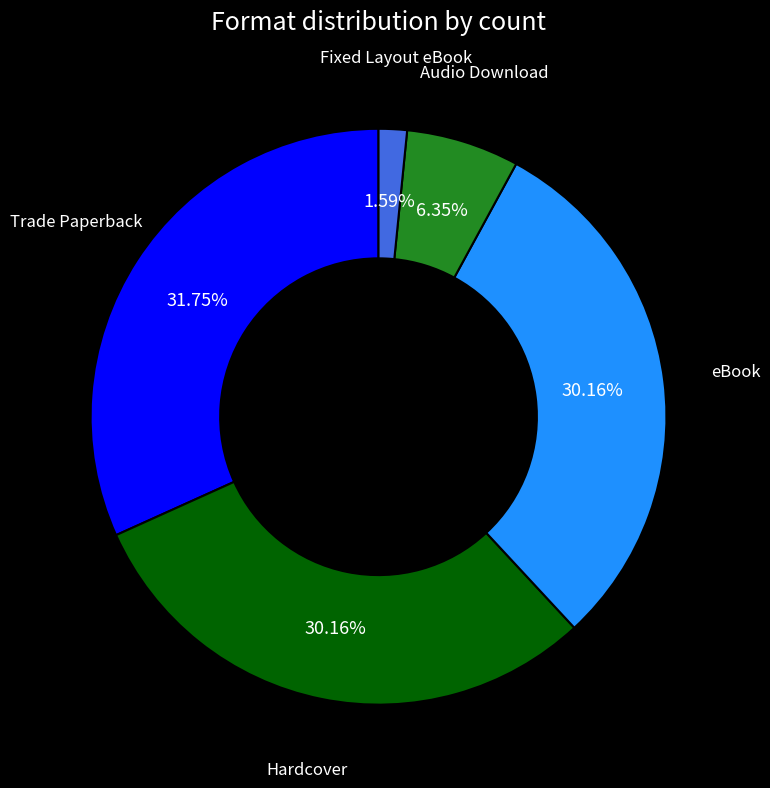

Count the number of slices in the pie.

5